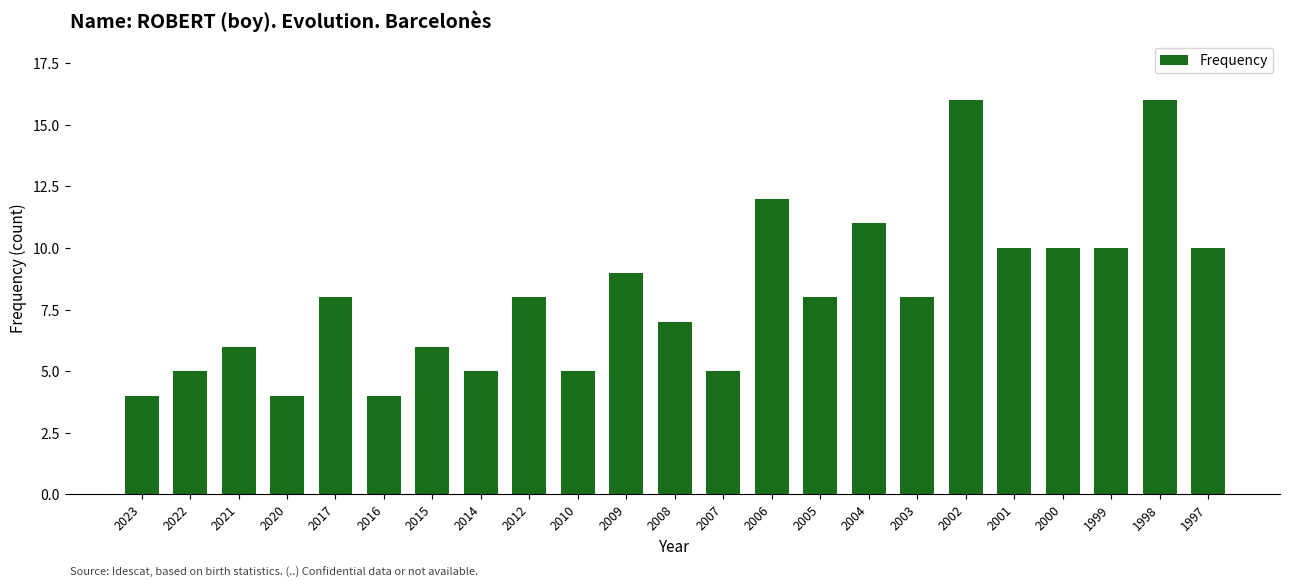

What is the minimum value shown in the chart?

4